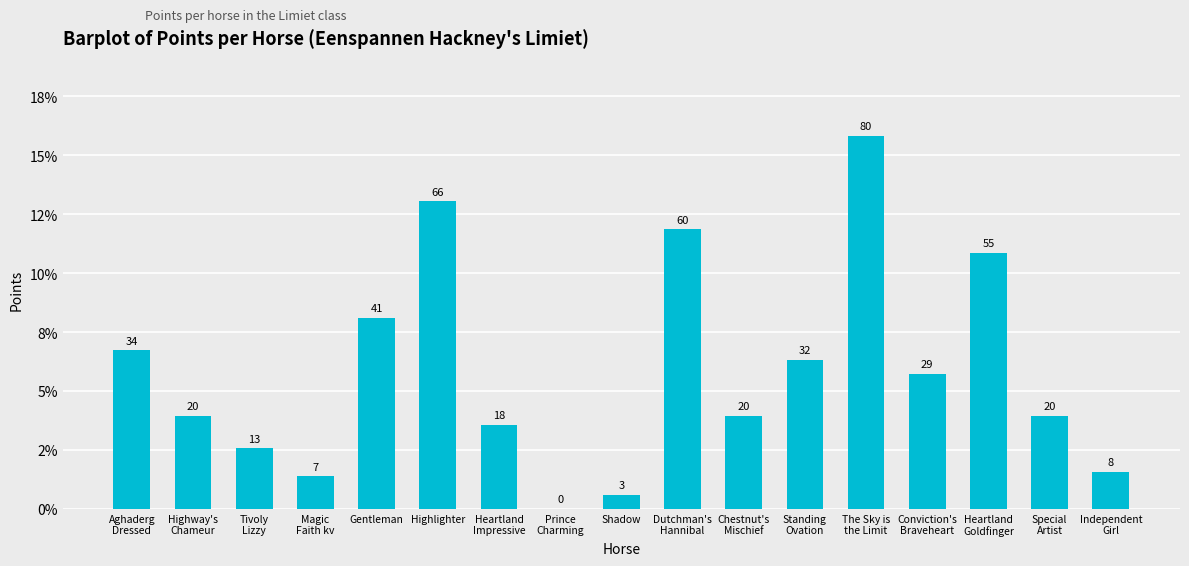

How many values are above zero?

16